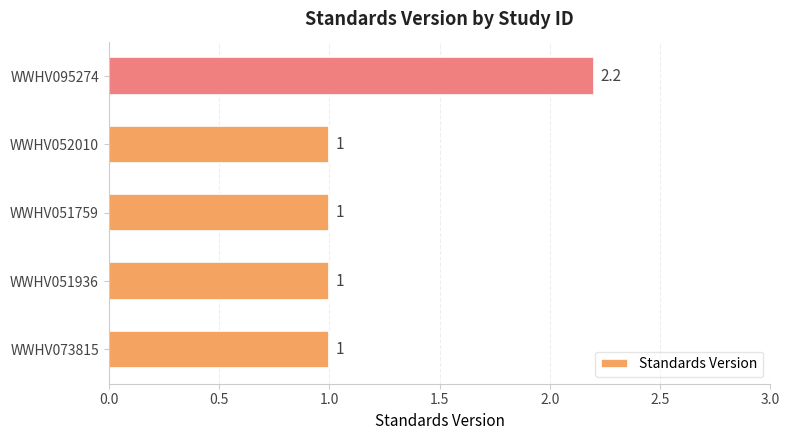

What is the average value?

1.2